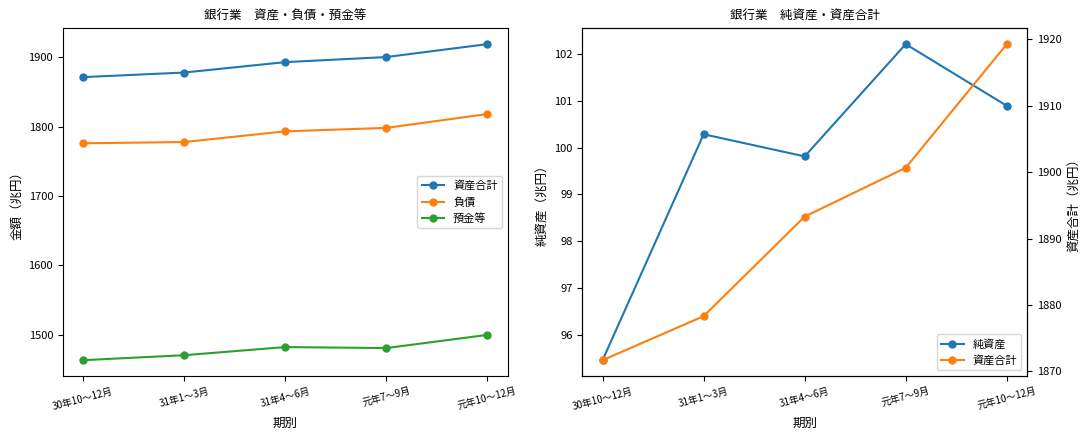

What is the value of the 負債 point at the 4th from the left?

1798.4